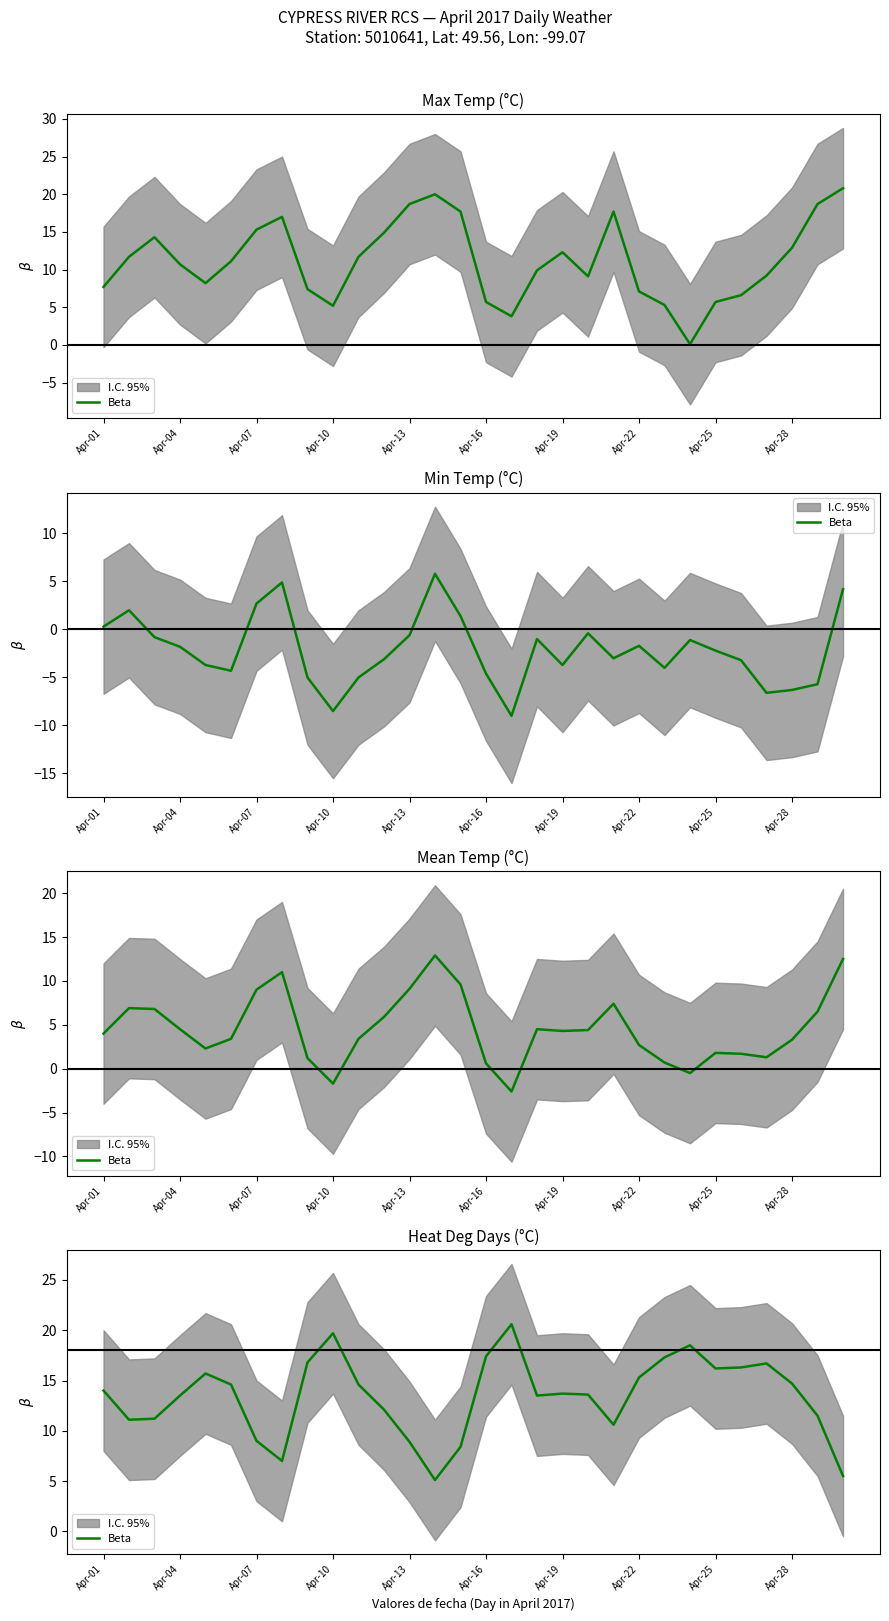

The chart shows a value of 22.9 at Apr-28. True or false?

False